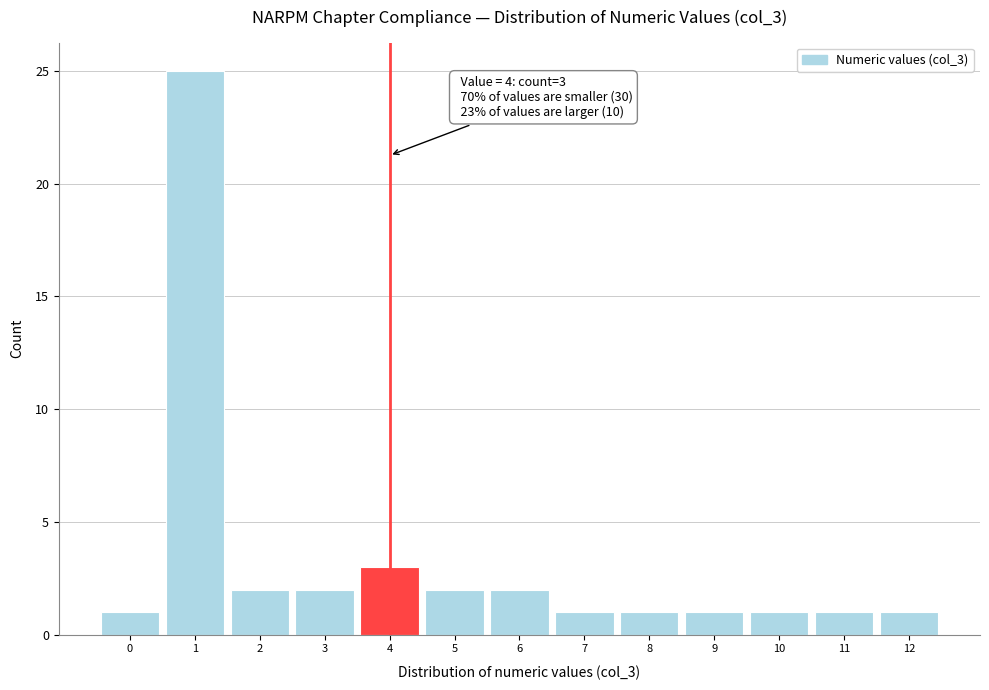

Reading right to left, what are all the values shown in this chart?

12=1	11=1	10=1	9=1	8=1	7=1	6=2	5=2	4=3	3=2	2=2	1=25	0=1